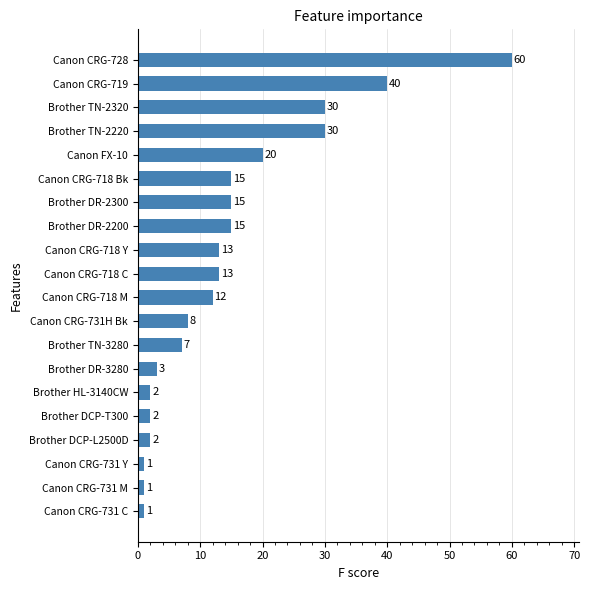

Reading bottom to top, what are all the values shown in this chart?

1	1	1	2	2	2	3	7	8	12	13	13	15	15	15	20	30	30	40	60